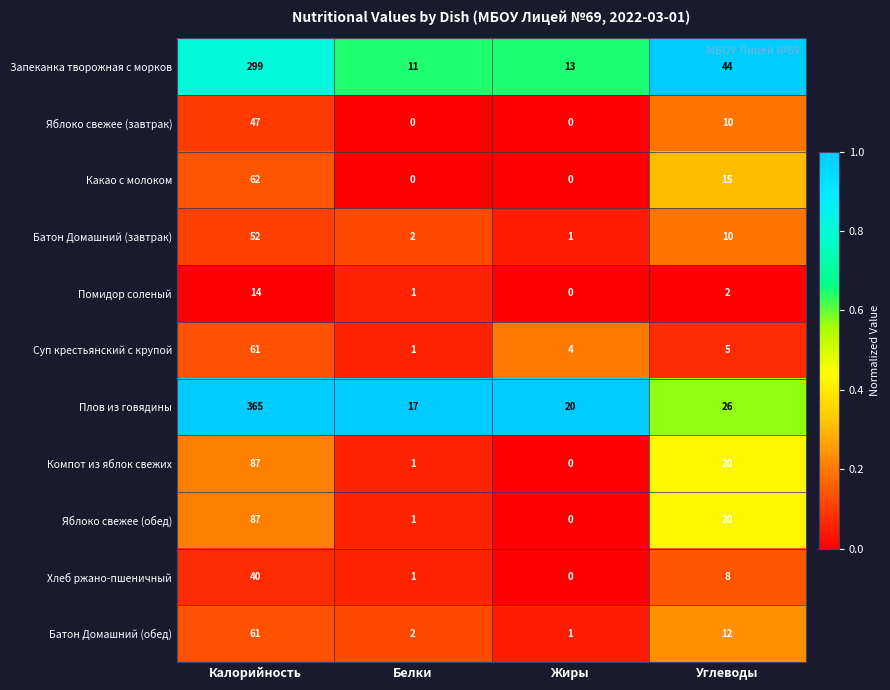

What is the total value across all series at Калорийность?

1175